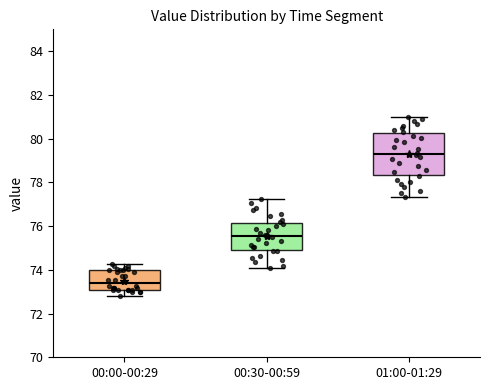

Comparing the boxes themselves (not the whiskers), which one is the tallest?

01:00-01:29